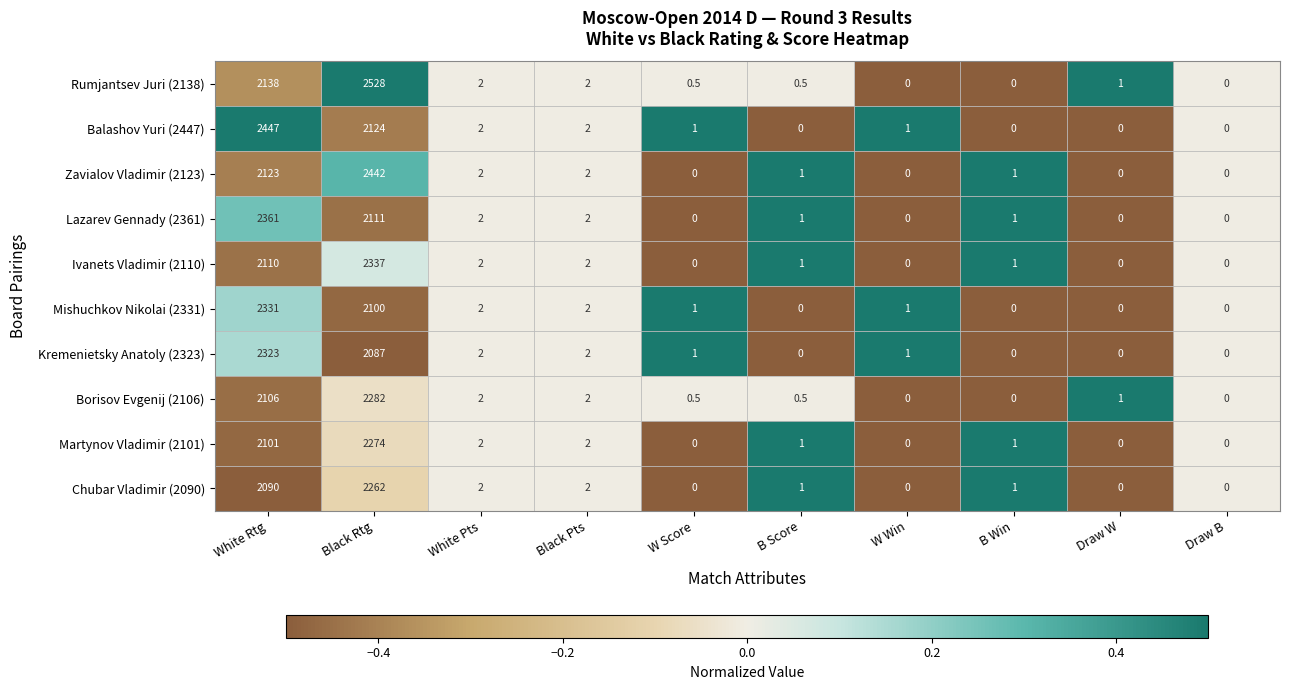

What is the greatest value displayed?

2528.0